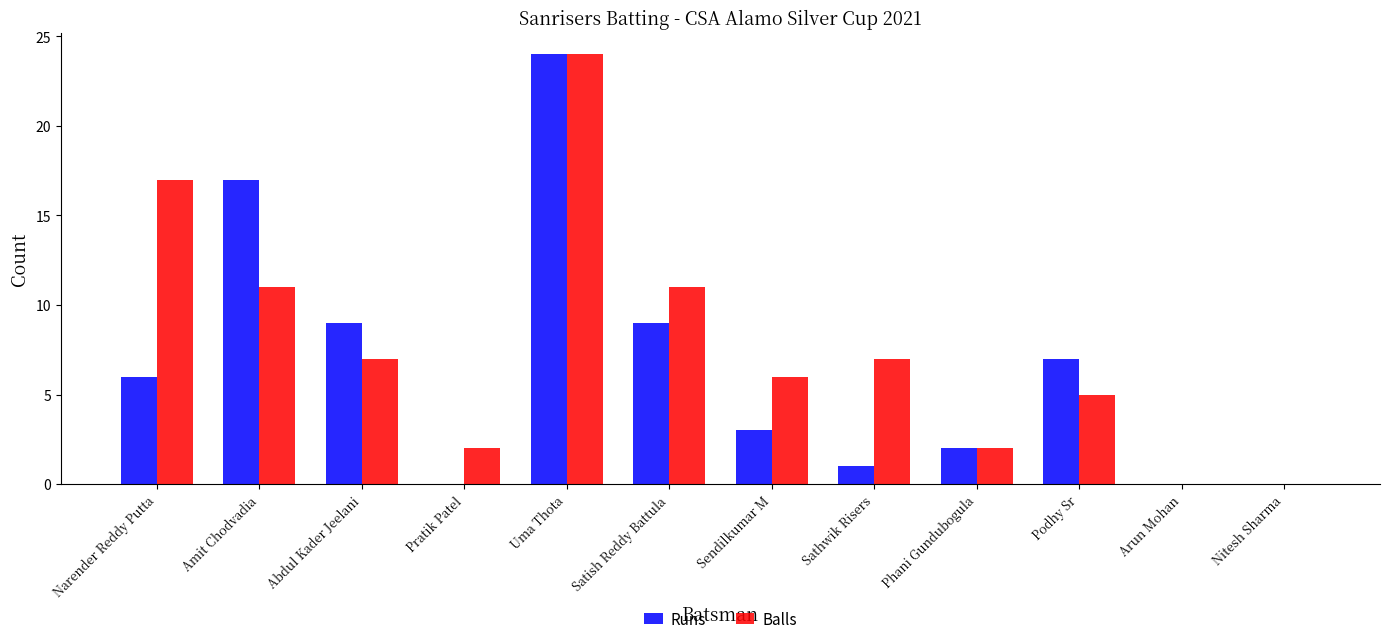

Reading left to right, what are all the values shown in this chart?

Runs: 6	17	9	0	24	9	3	1	2	7	0	0
Balls: 17	11	7	2	24	11	6	7	2	5	0	0